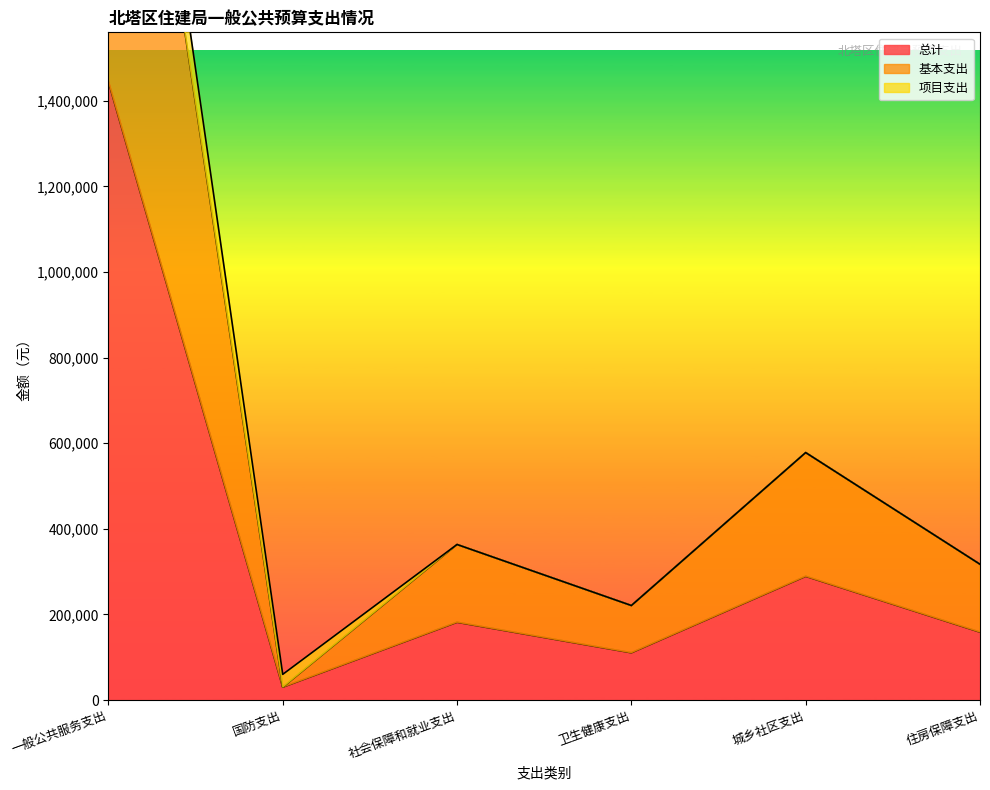

Where is 总计 nearest to the value 737056?

城乡社区支出